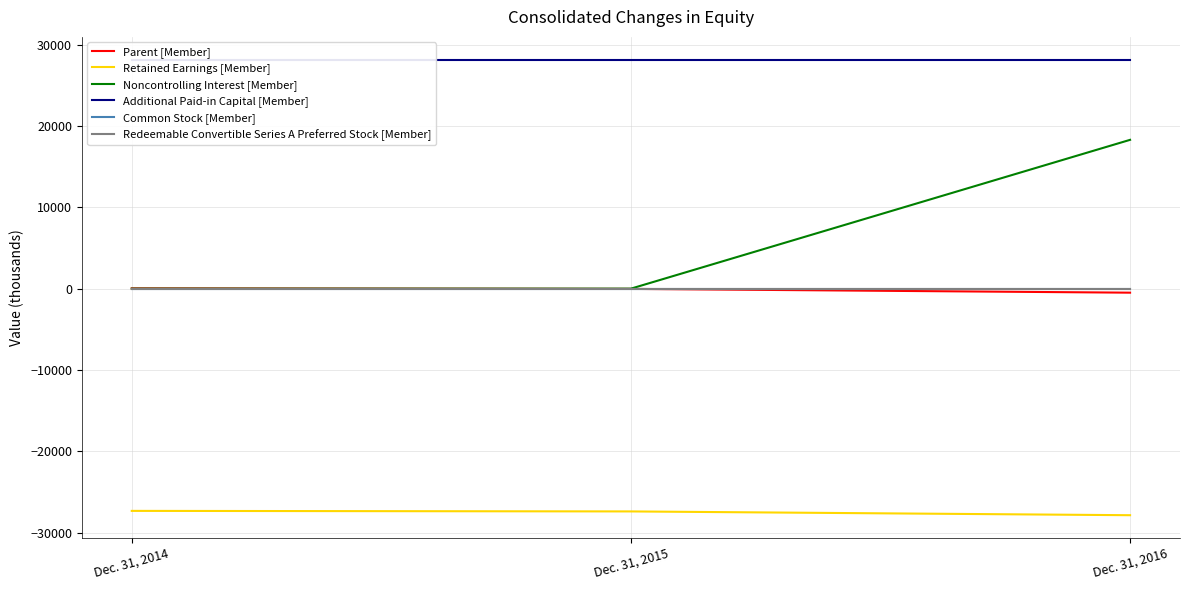

How many values in Parent [Member] are below zero?

2